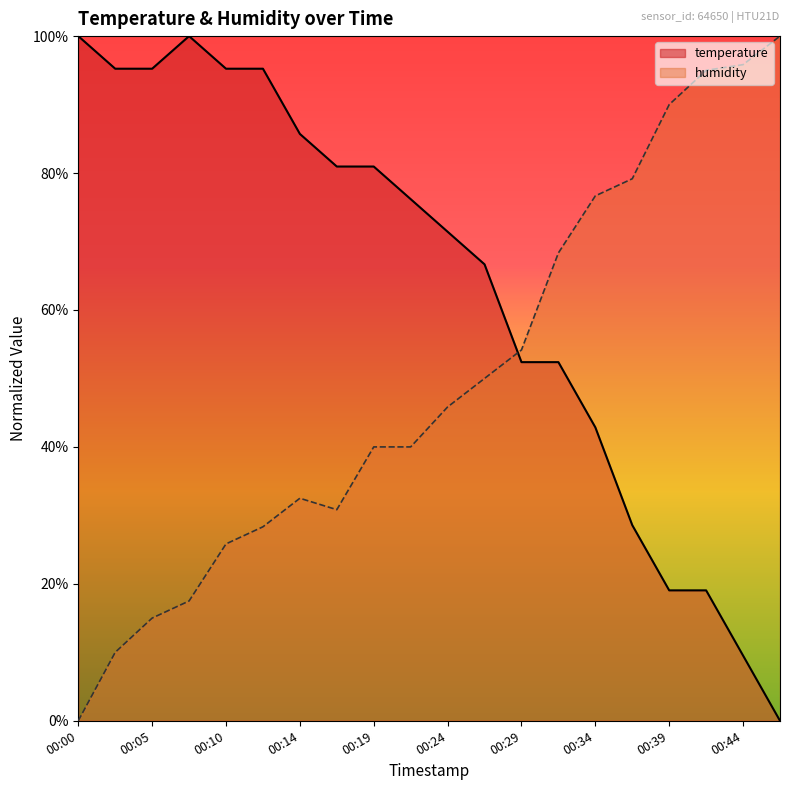

How many values in temperature are above zero?

19